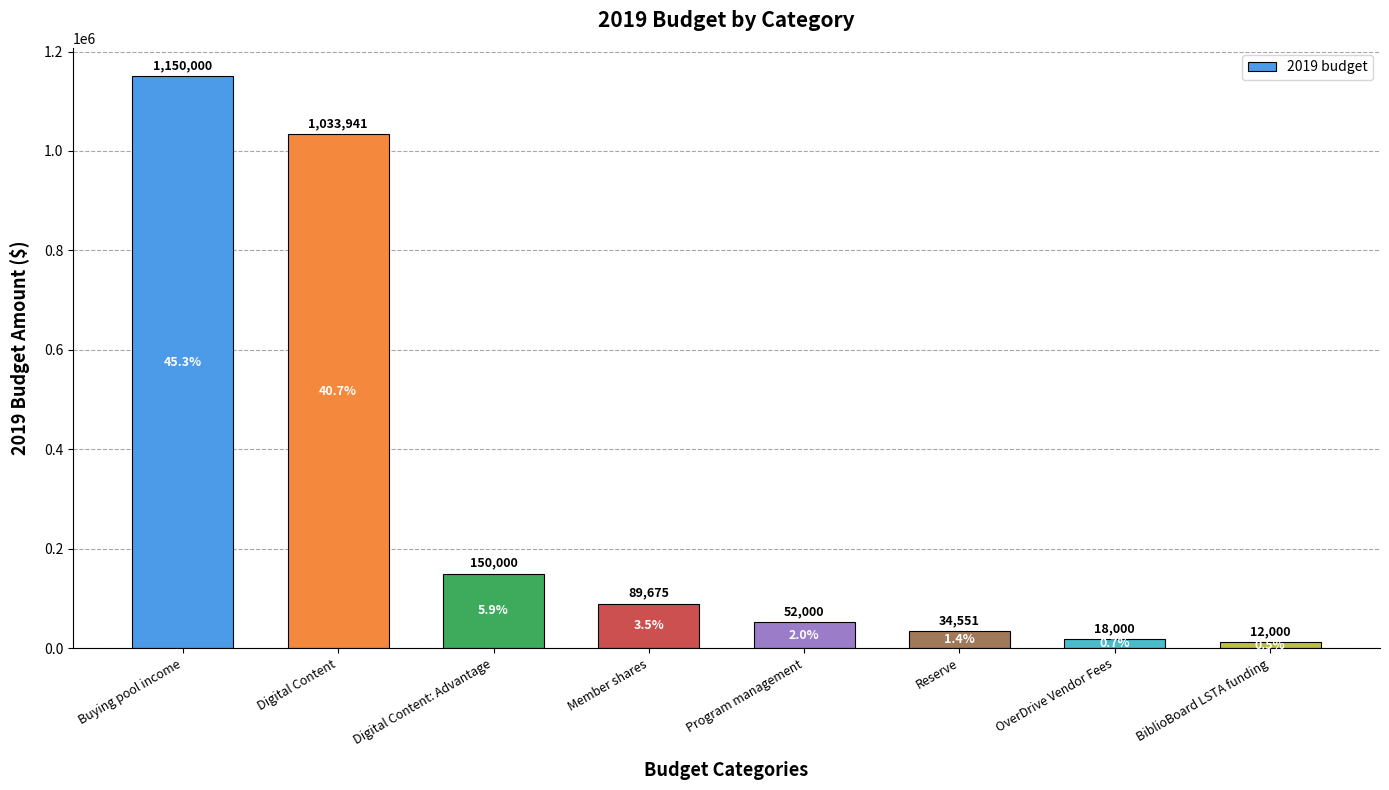

List the labels in order of value, smallest first.

BiblioBoard LSTA funding, OverDrive Vendor Fees, Reserve, Program management, Member shares, Digital Content: Advantage, Digital Content, Buying pool income